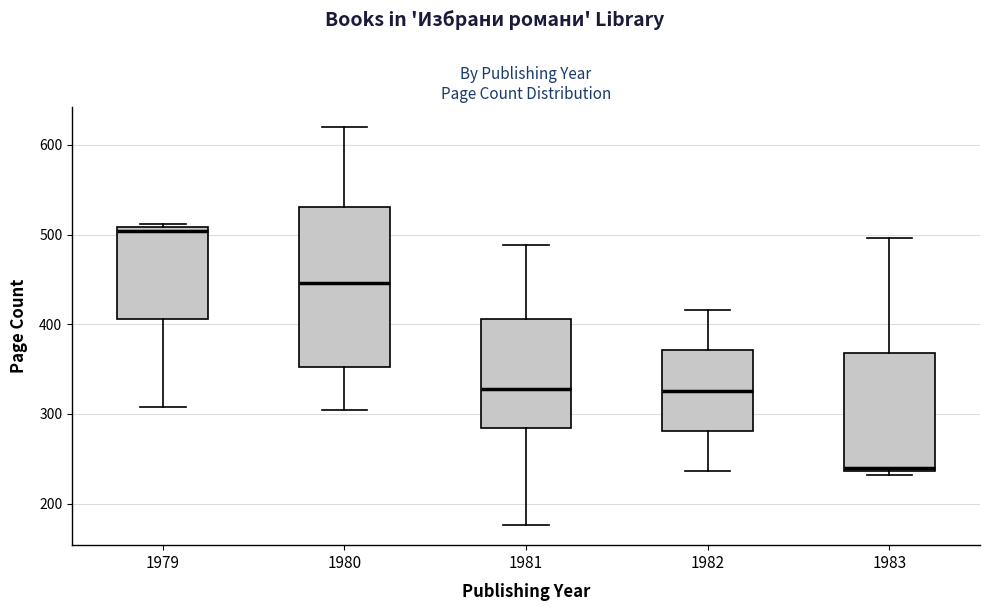

Reading left to right, read every box against the y-axis: the position of its median line, the range the box covers, and the ends of its whiskers. The values are not printed on the chart, so give them approximately, as read against the axis.

1979: median 500, box 410 to 510, whiskers 310 to 510 (just above the box's upper edge)
1980: median 450, box 350 to 530, whiskers 300 to 620
1981: median 330, box 280 to 410, whiskers 180 to 490
1982: median 330, box 280 to 370, whiskers 240 to 420
1983: median 240 (just above the box's lower edge), box 240 to 370, whiskers 230 to 500